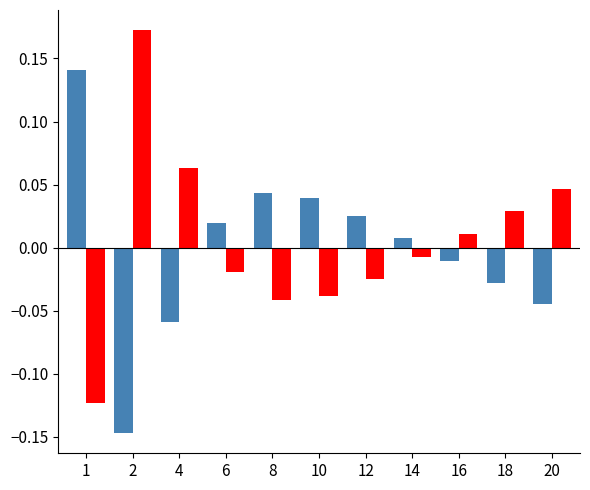

How many bars are there in total?

22